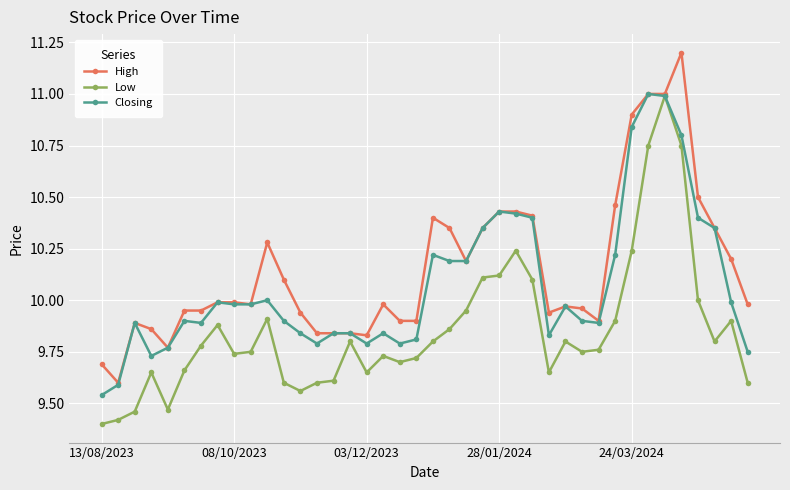

List the series in order of their overall mean, lowest first.

Low, Closing, High